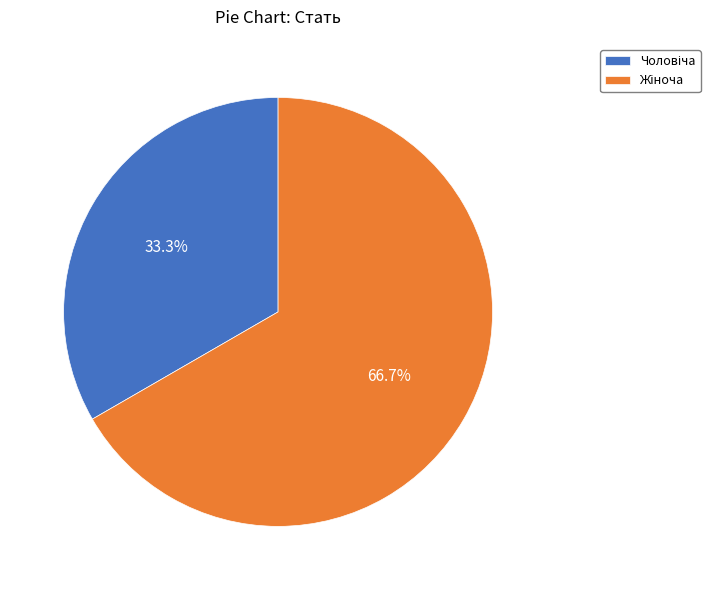

Does any single category account for the majority?

Yes